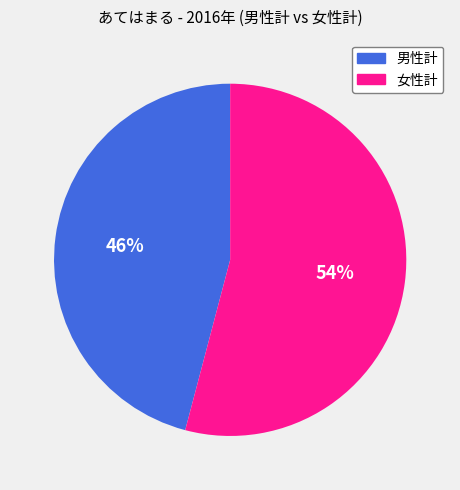

Which slice is the largest?

女性計